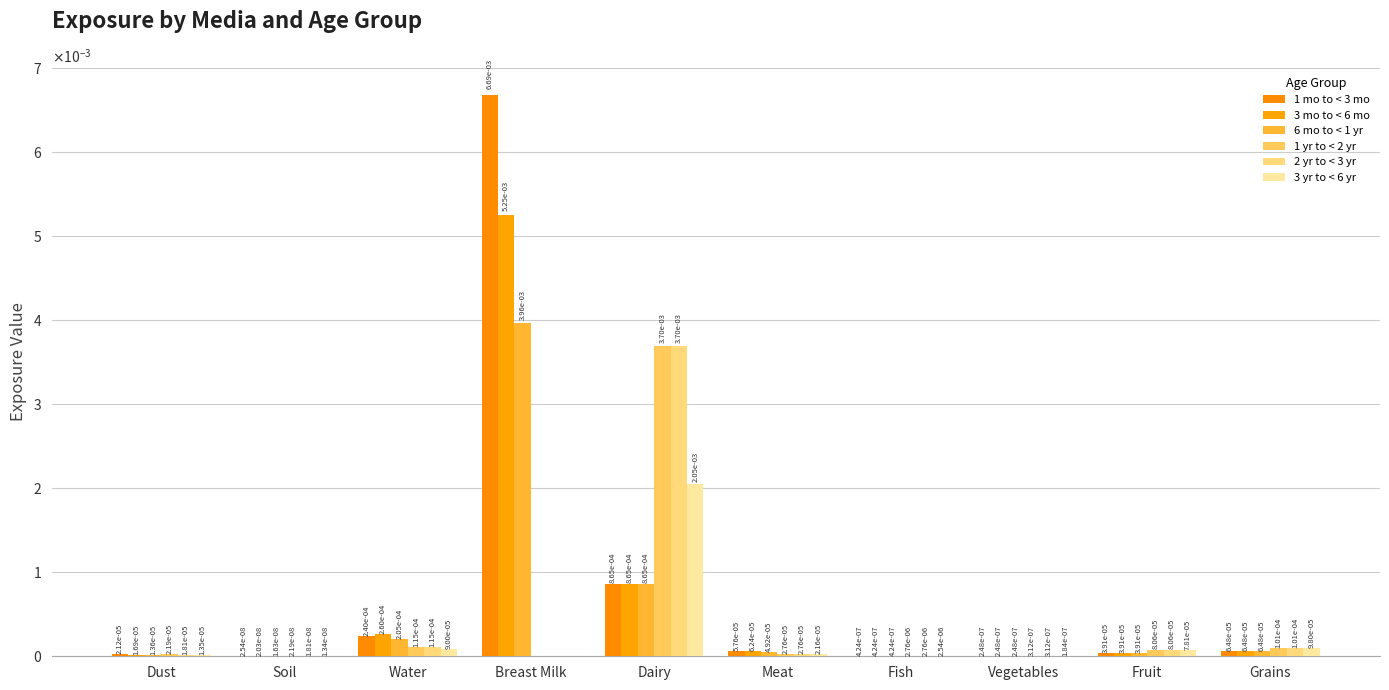

At how many categories does at least one series exceed 0?

10